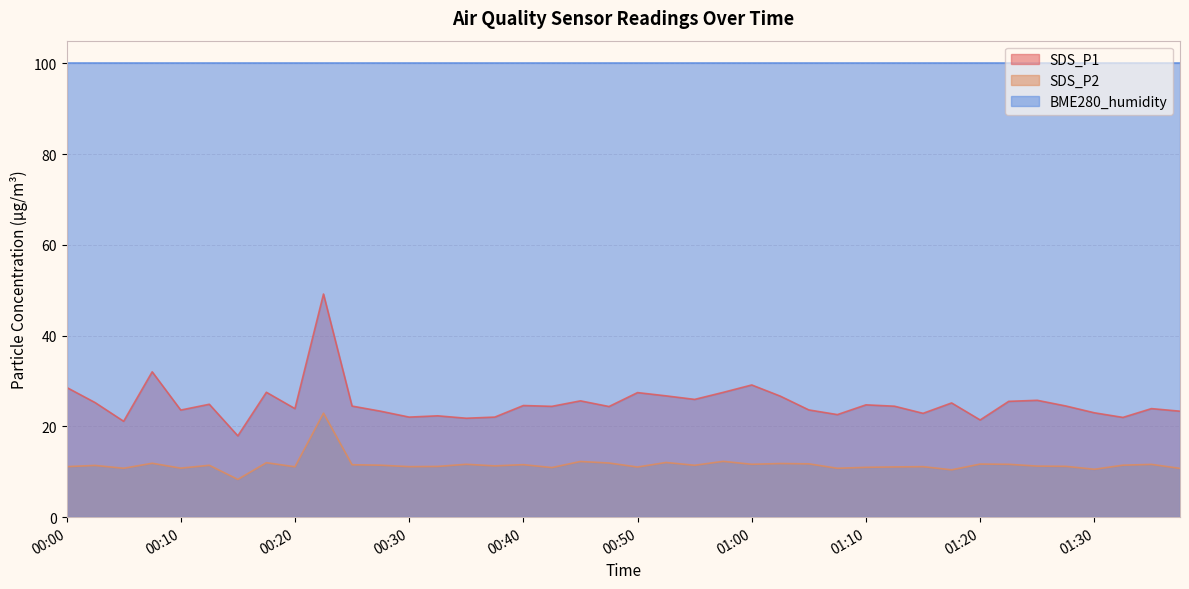

True or false: SDS_P2 has more than 0 interior local peaks.

True